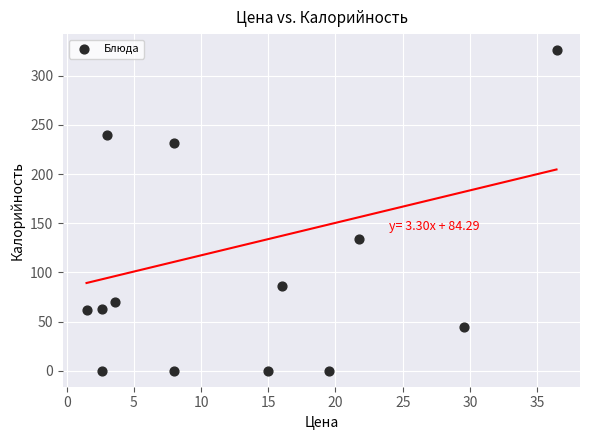

What Y value in the scatter plot is closest to 162?

133.7